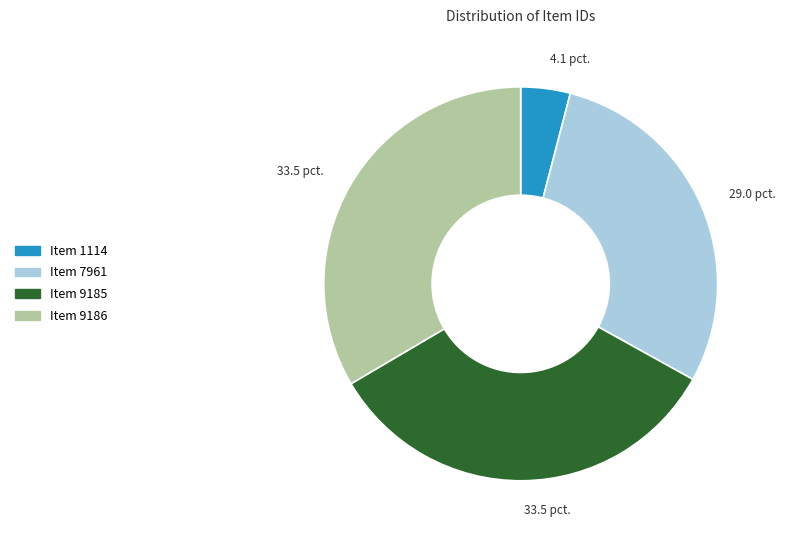

What is the smallest slice in the pie chart?

Item 1114